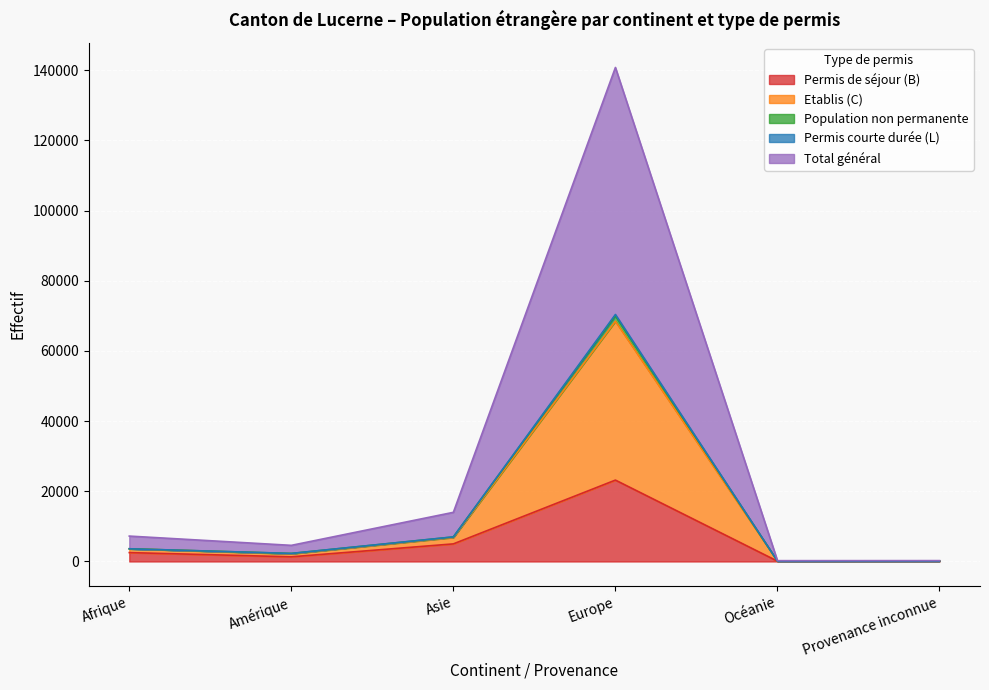

At which label does Permis de séjour (B) reach its peak?

Europe